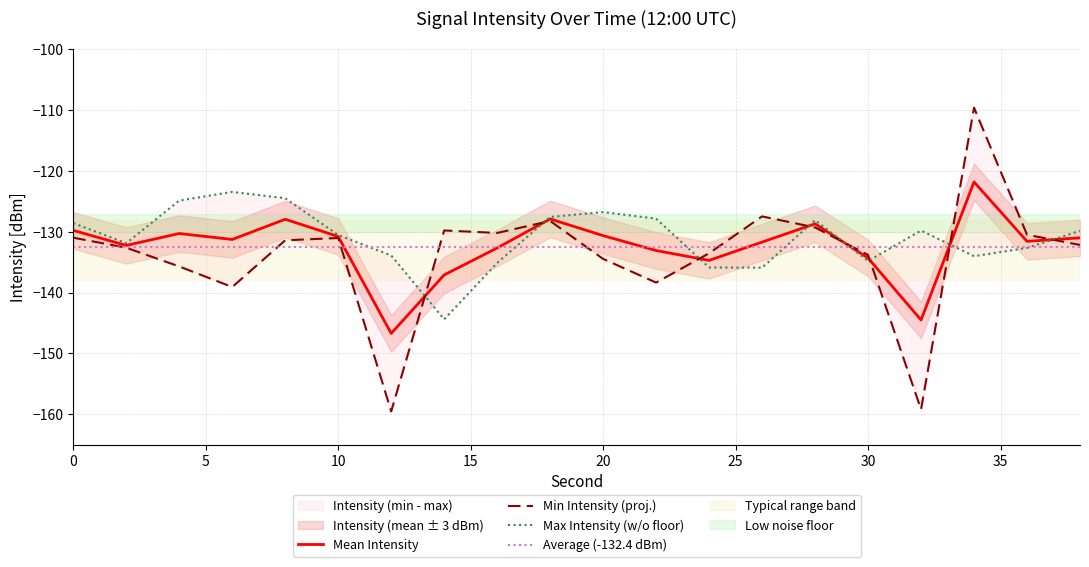

What is the value of the Max Intensity (dBm) point at the 12th from the left?

-127.8